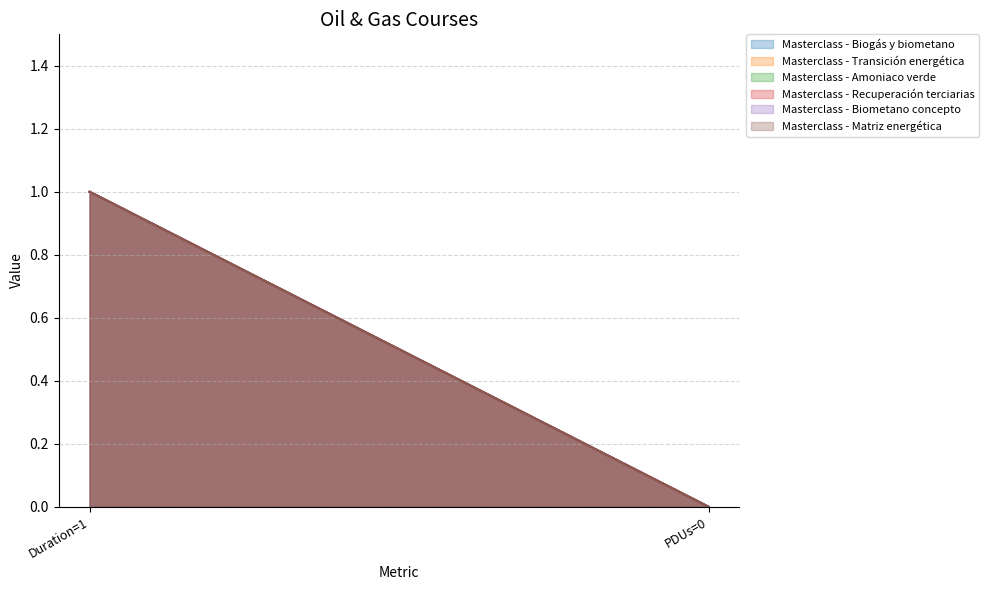

Does the chart display data point markers on the line(s)?

No